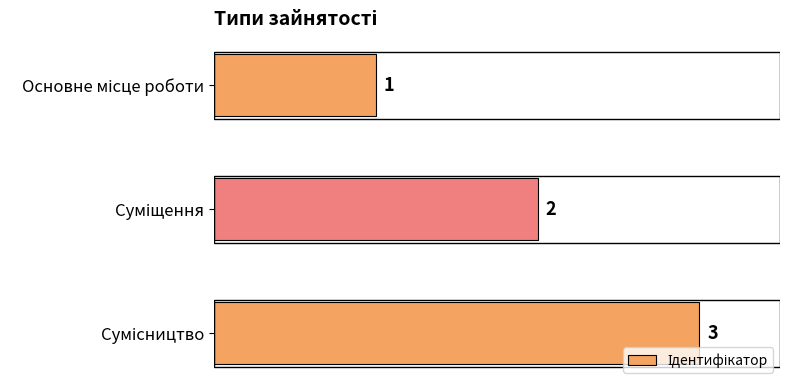

What is the value of the 1st bar from the top?

1